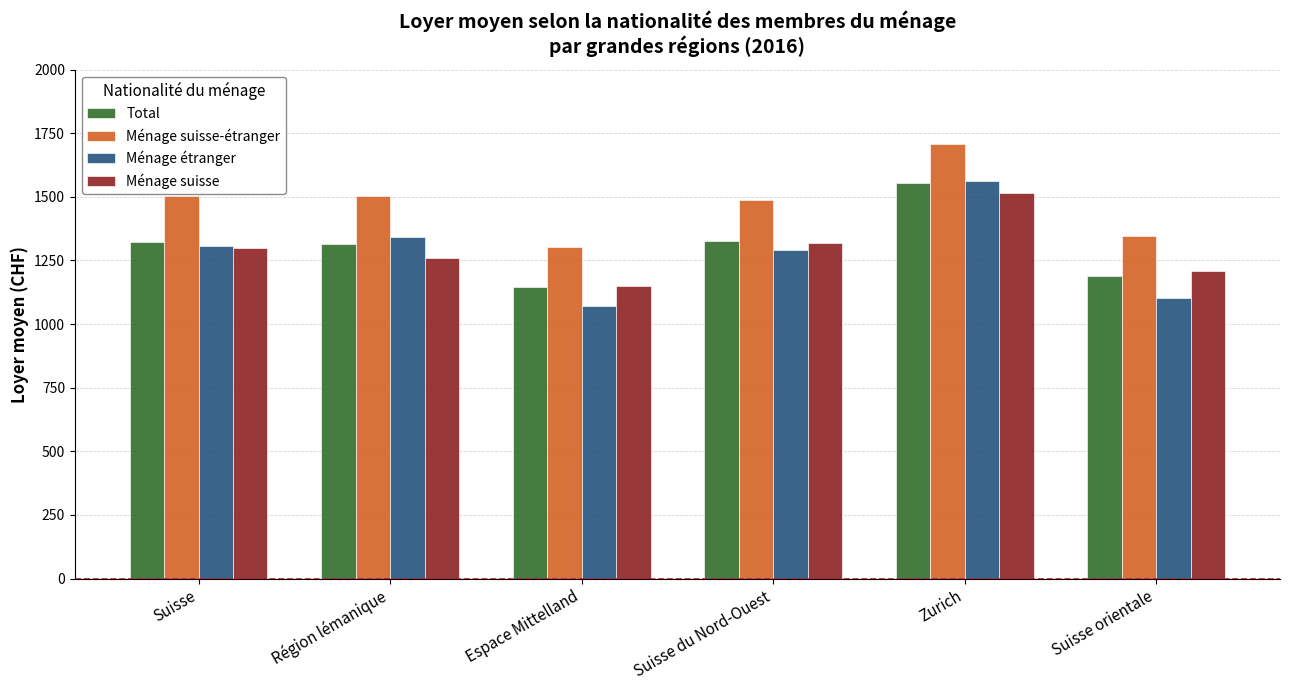

What is the label of the 1st bar from the left?

Suisse